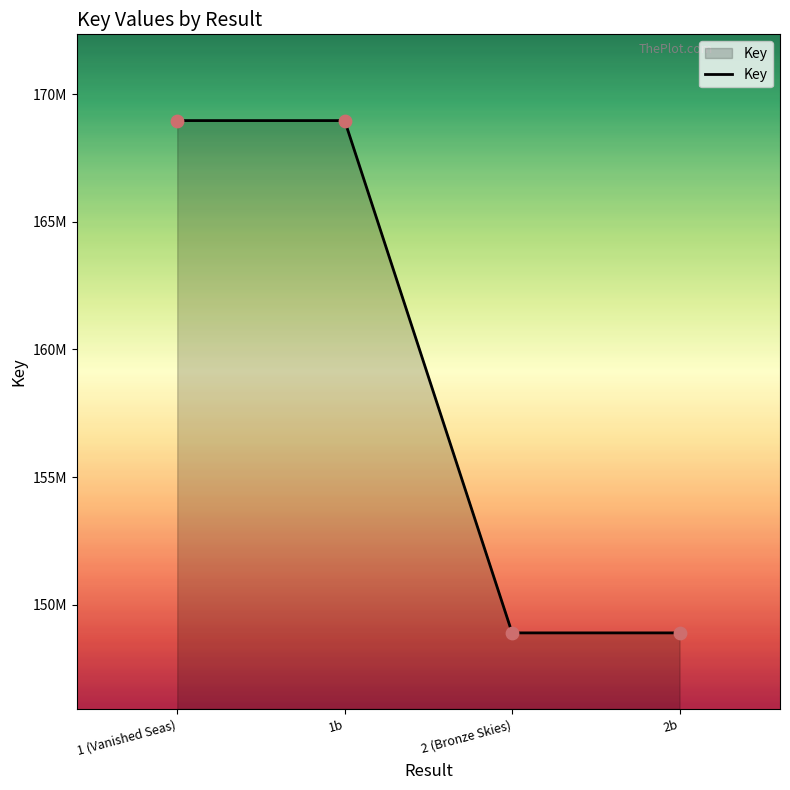

What is the change in value from 1b to 2b?

-20069761